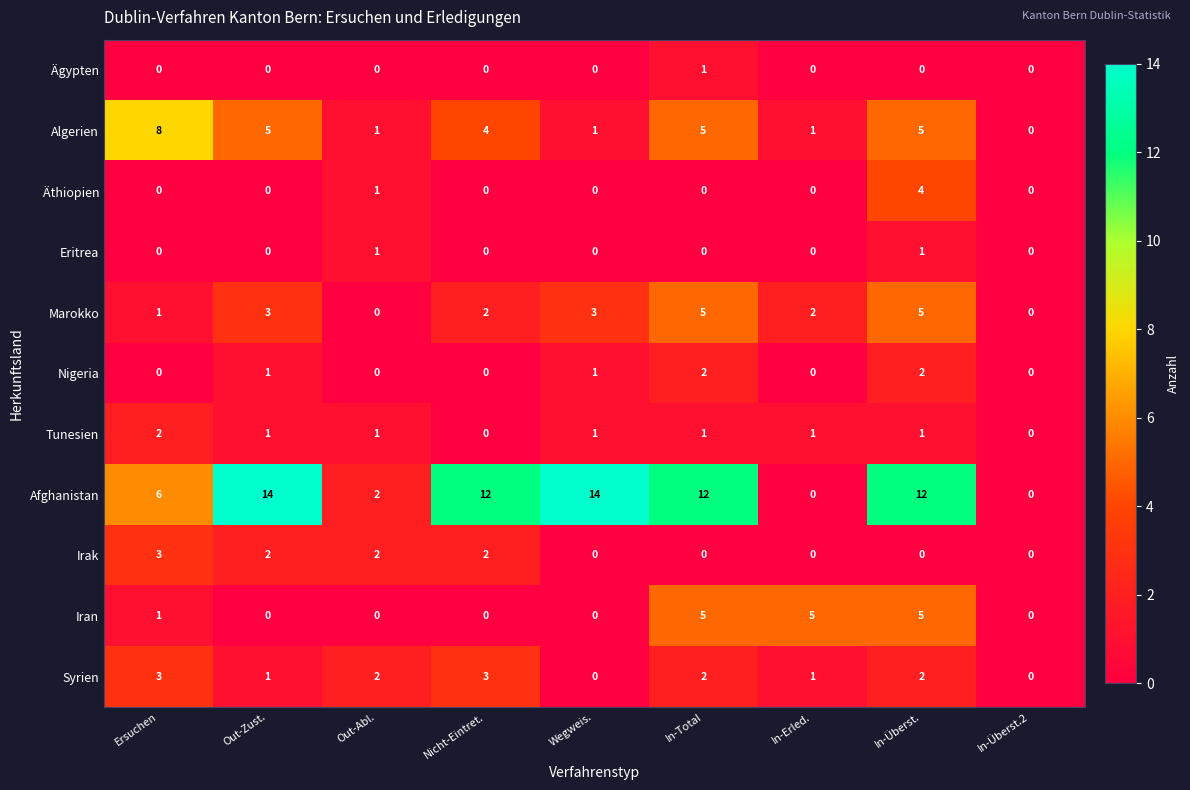

What is the difference between the Irak values at Ersuchen and In-Erled.?

3